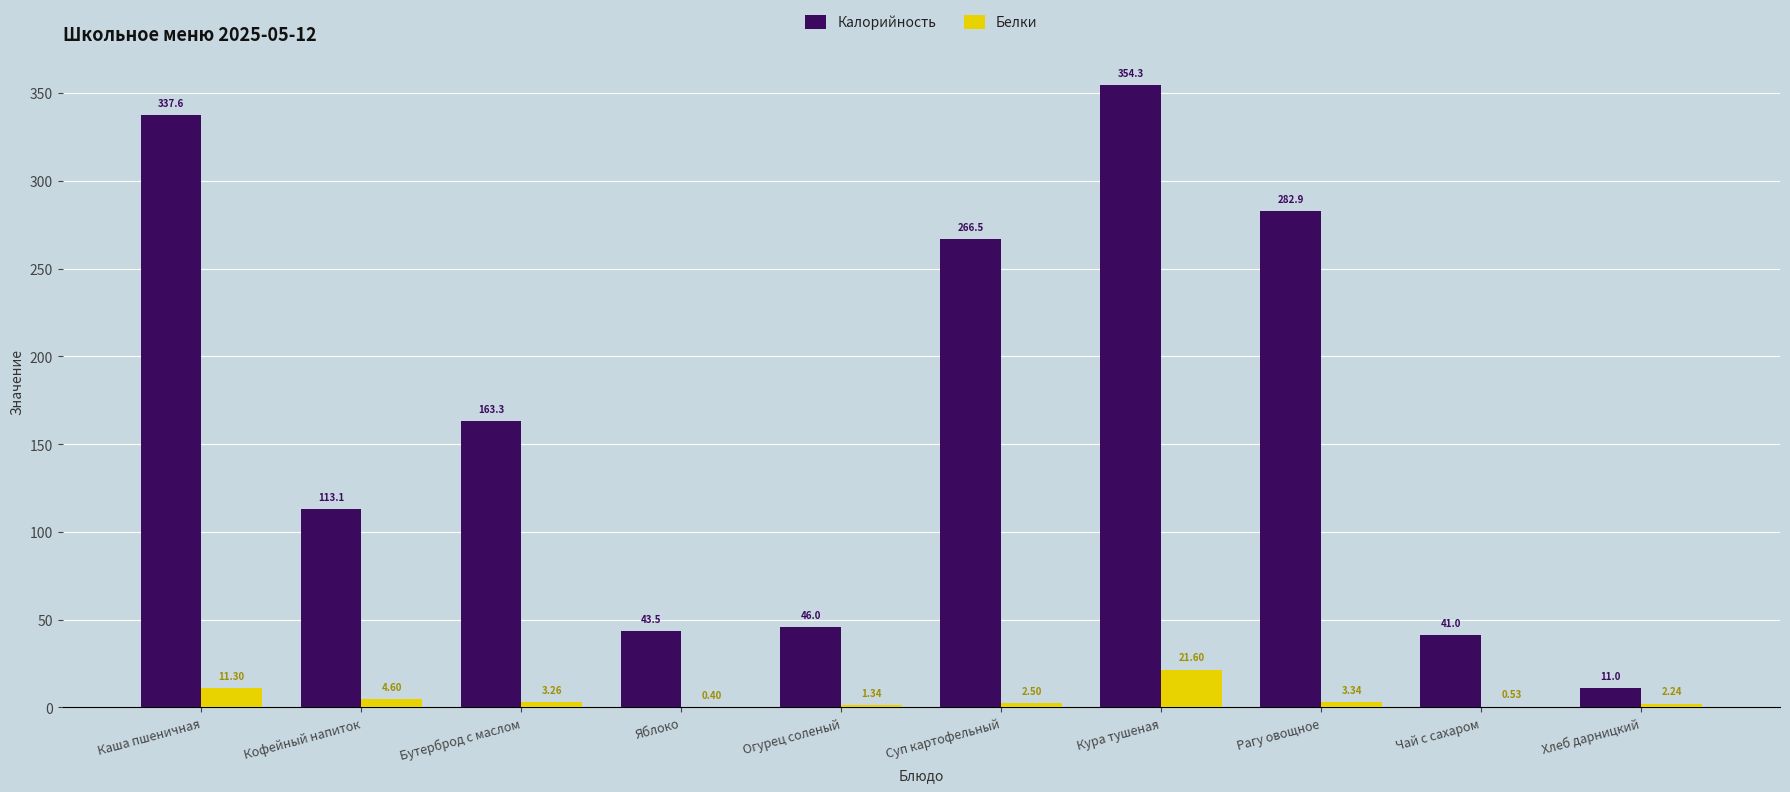

Where is Белки nearest to the value 11?

Каша пшеничная